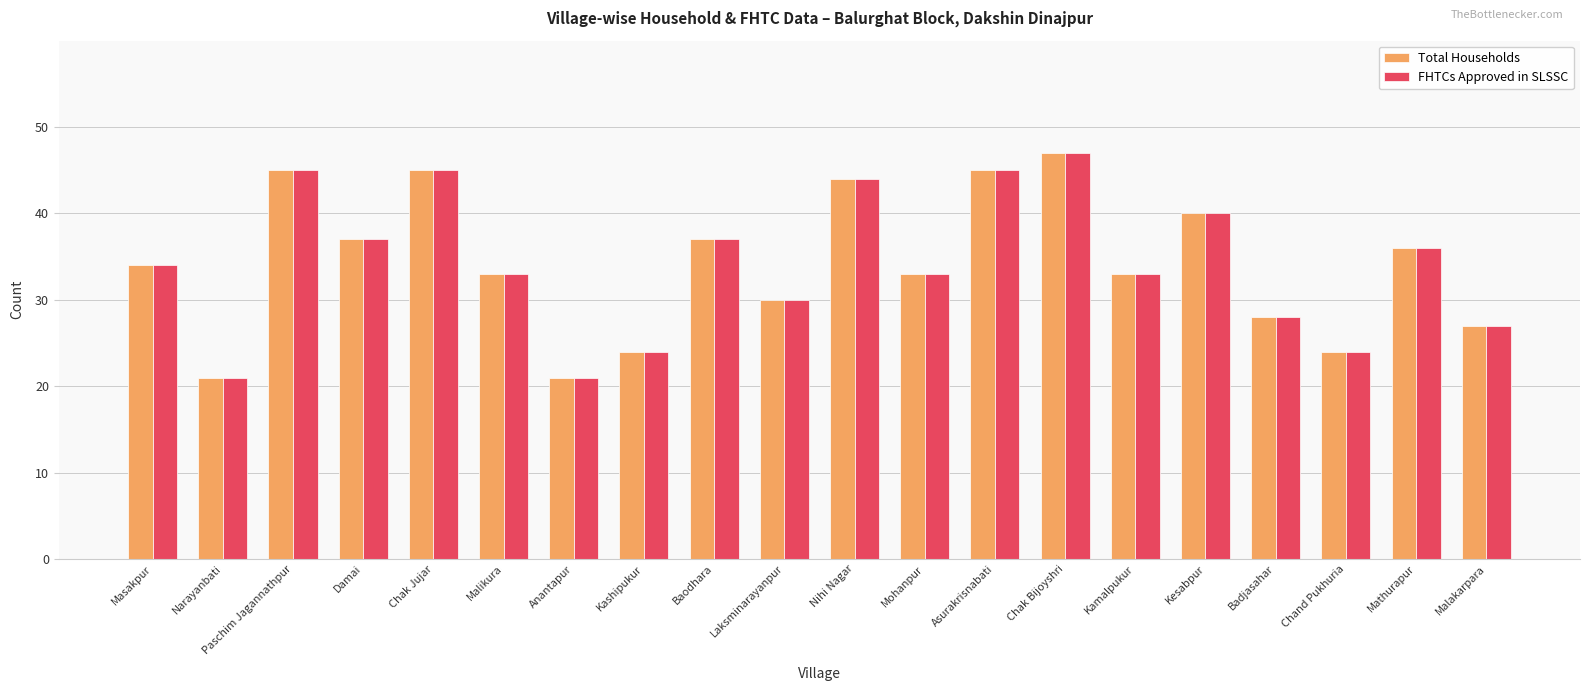

Reading left to right, what are all the values shown in this chart?

Total Households: Masakpur=34	Narayanbati=21	Paschim Jagannathpur=45	Damai=37	Chak Jujar=45	Malikura=33	Anantapur=21	Kashipukur=24	Baodhara=37	Laksminarayanpur=30	Nihi Nagar=44	Mohanpur=33	Asurakrisnabati=45	Chak Bijoyshri=47	Kamalpukur=33	Kesabpur=40	Badjasahar=28	Chand Pukhuria=24	Mathurapur=36	Malakarpara=27
FHTCs Approved in SLSSC: Masakpur=34	Narayanbati=21	Paschim Jagannathpur=45	Damai=37	Chak Jujar=45	Malikura=33	Anantapur=21	Kashipukur=24	Baodhara=37	Laksminarayanpur=30	Nihi Nagar=44	Mohanpur=33	Asurakrisnabati=45	Chak Bijoyshri=47	Kamalpukur=33	Kesabpur=40	Badjasahar=28	Chand Pukhuria=24	Mathurapur=36	Malakarpara=27